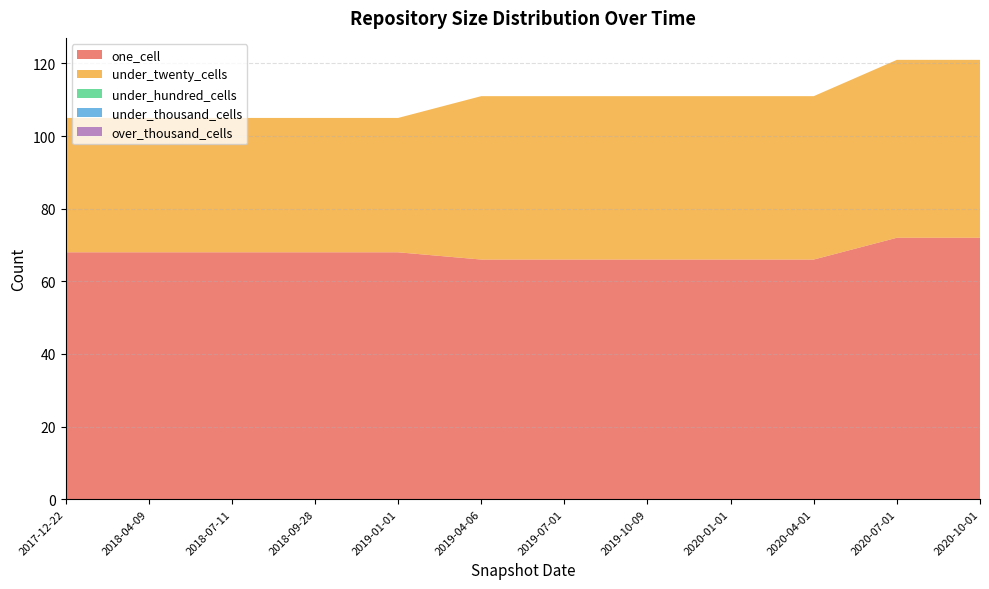

Reading left to right, extract all data points from this chart.

one_cell: 68	68	68	68	68	66	66	66	66	66	72	72
under_twenty_cells: 37	37	37	37	37	45	45	45	45	45	49	49
under_hundred_cells: 0	0	0	0	0	0	0	0	0	0	0	0
under_thousand_cells: 0	0	0	0	0	0	0	0	0	0	0	0
over_thousand_cells: 0	0	0	0	0	0	0	0	0	0	0	0